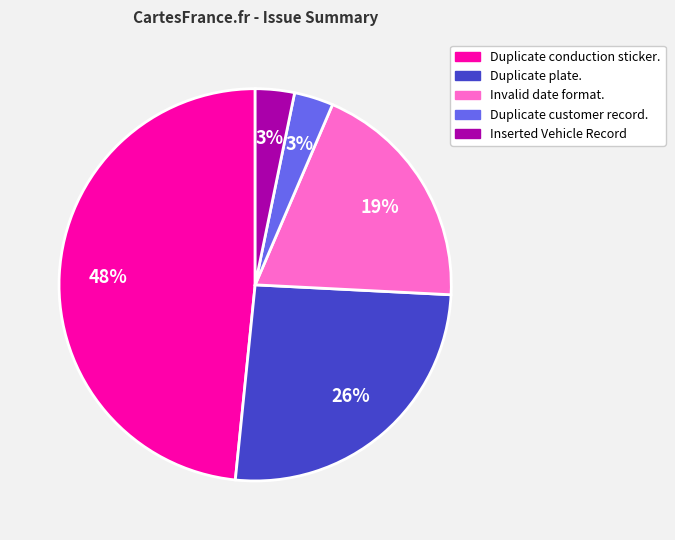

How many slices are in this pie chart?

5